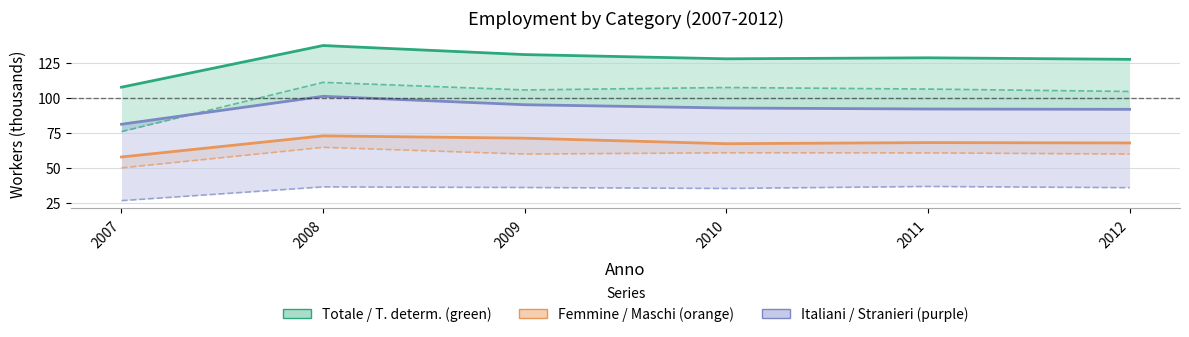

What is the value of the Femmine point at the 3rd from the left?

71.1